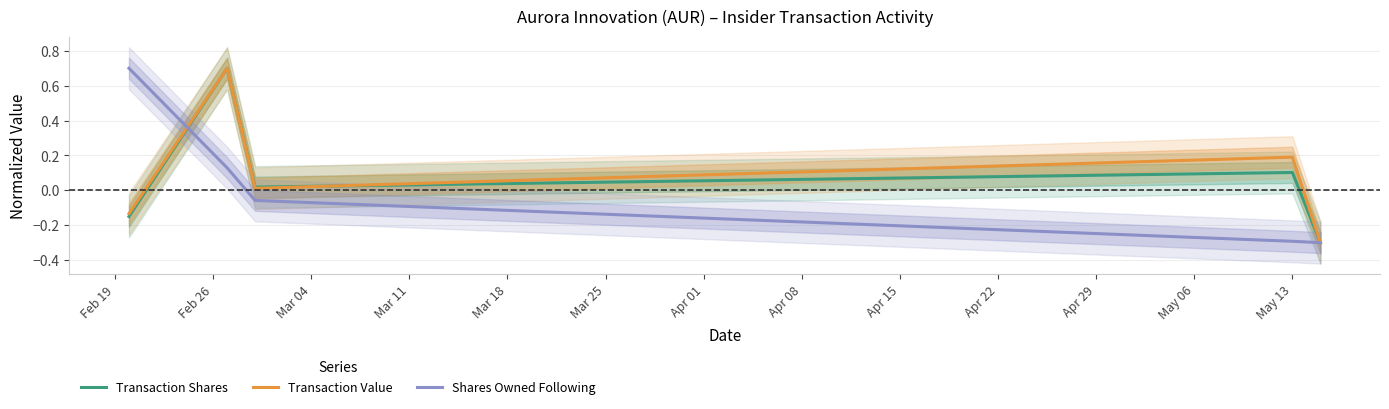

What is the minimum value for Transaction Shares?

-0.3